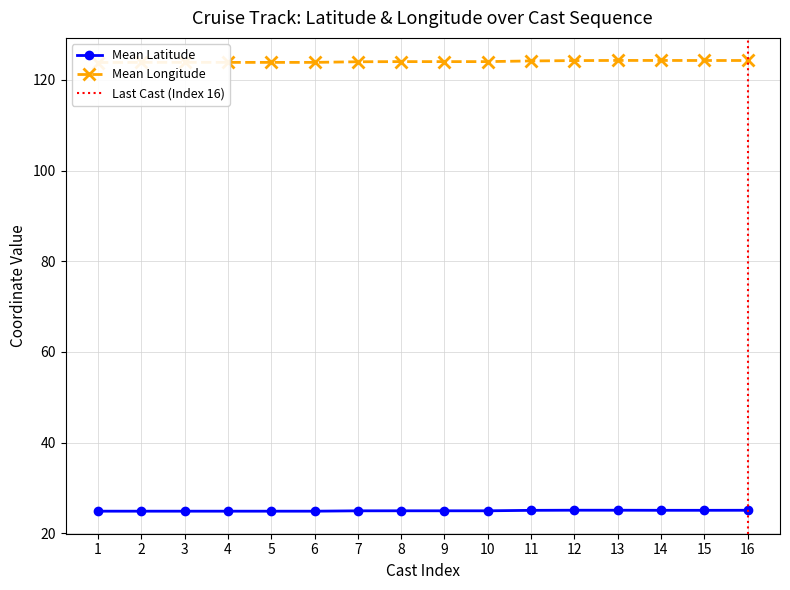

What is the value of the Mean Longitude point at the 10th from the left?

124.0